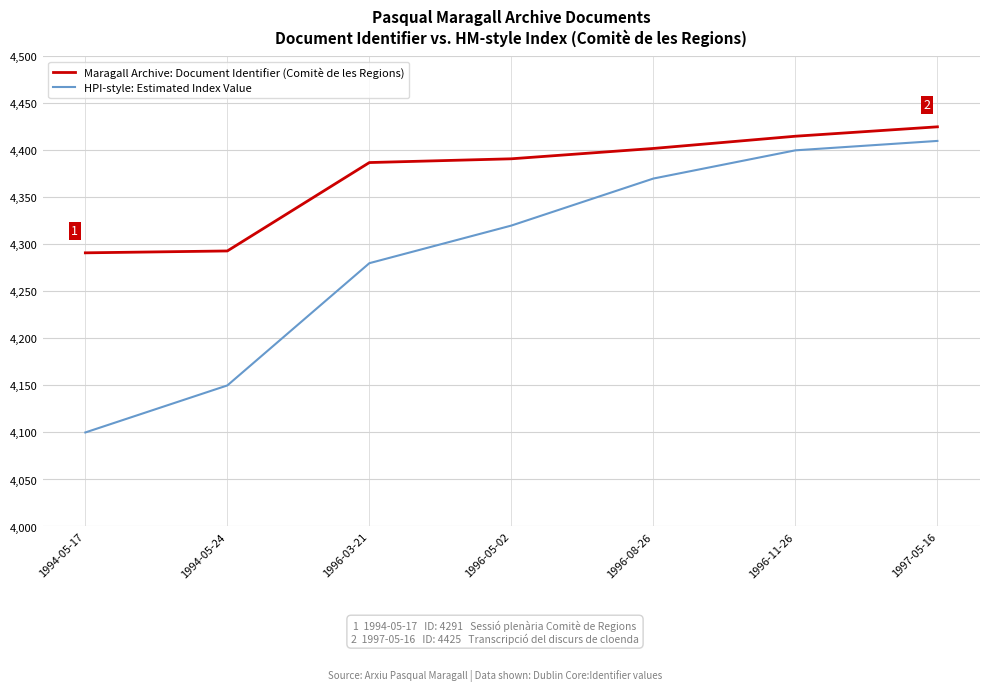

Reading right to left, what are all the values shown in this chart?

Maragall Archive: Document Identifier (Comitè de les Regions): 1997-05-16=4425	1996-11-26=4415	1996-08-26=4402	1996-05-02=4391	1996-03-21=4387	1994-05-24=4293	1994-05-17=4291
HPI-style: Estimated Index Value: 1997-05-16=4410	1996-11-26=4400	1996-08-26=4370	1996-05-02=4320	1996-03-21=4280	1994-05-24=4150	1994-05-17=4100